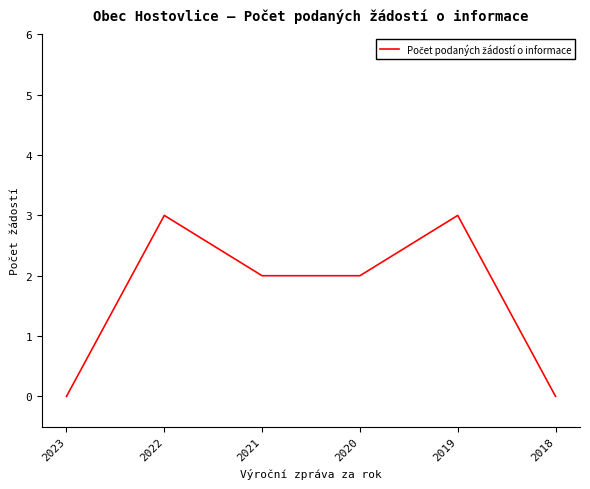

What is the sum of the values at 2020 and 2018?

2